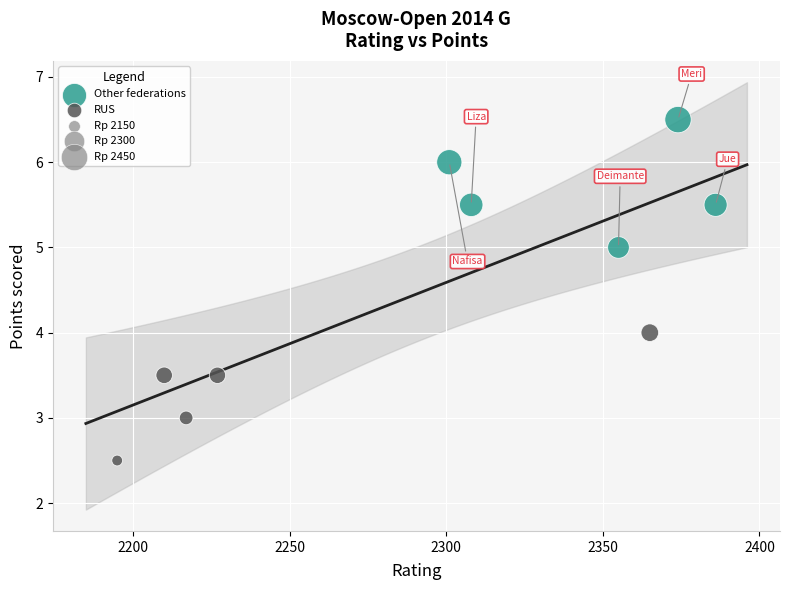

Which series contains the highest Y value?

Other federations